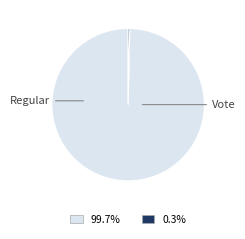

Count the number of slices in the pie.

2